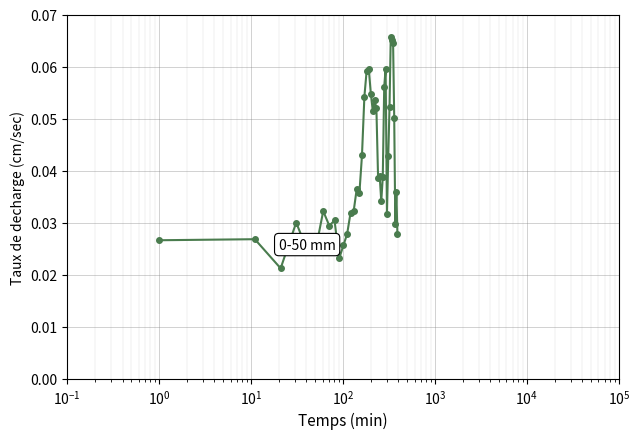

Count the values in the range 0 to 1.

40